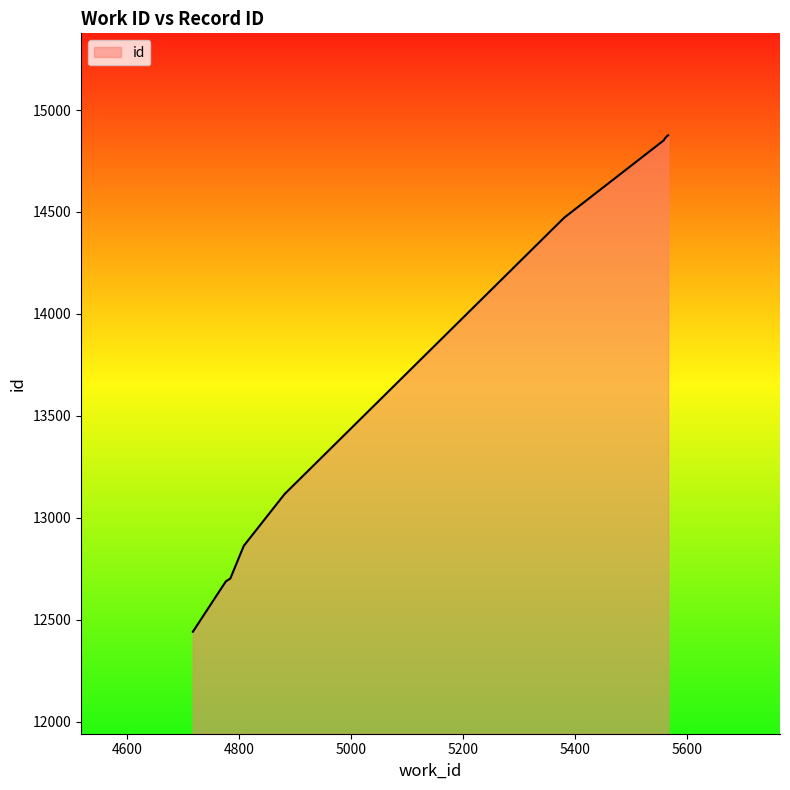

What is the minimum value shown in the chart?

12442